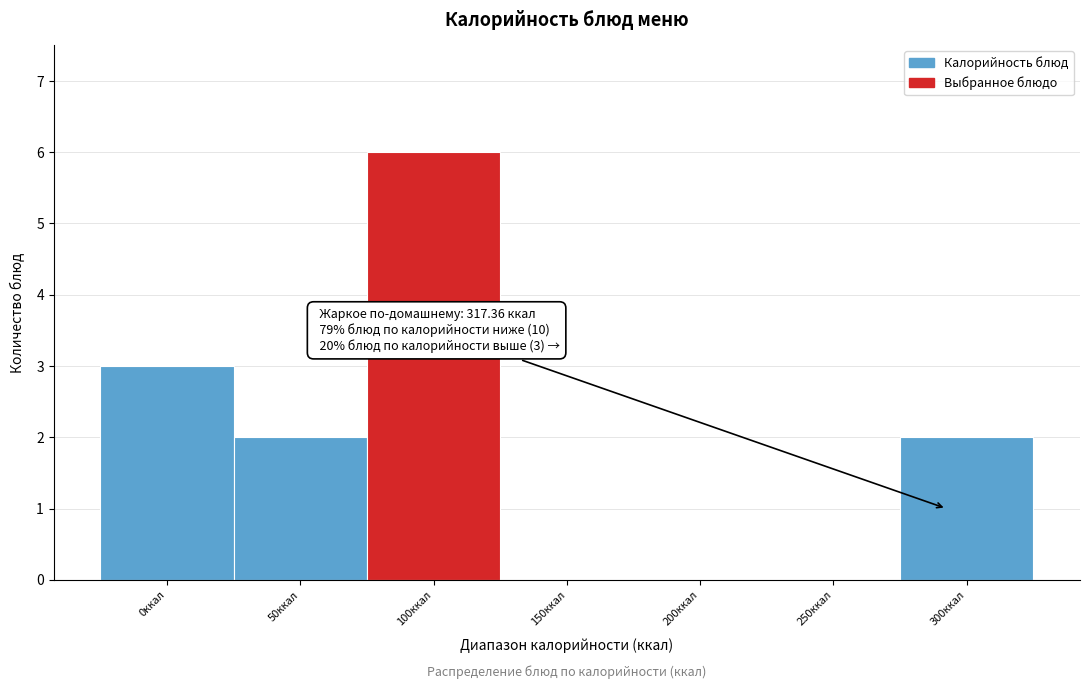

Reading left to right, what are all the values shown in this chart?

0ккал=3	50ккал=2	100ккал=6	150ккал=0	200ккал=0	250ккал=0	300ккал=2